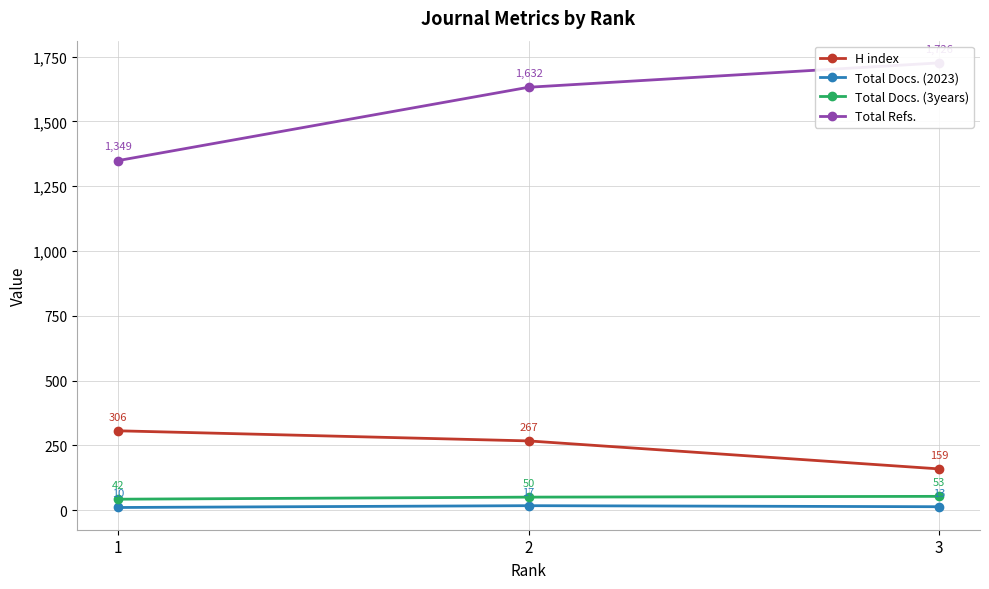

Rank the series by their maximum value, from highest to lowest.

Total Refs., H index, Total Docs. (3years), Total Docs. (2023)